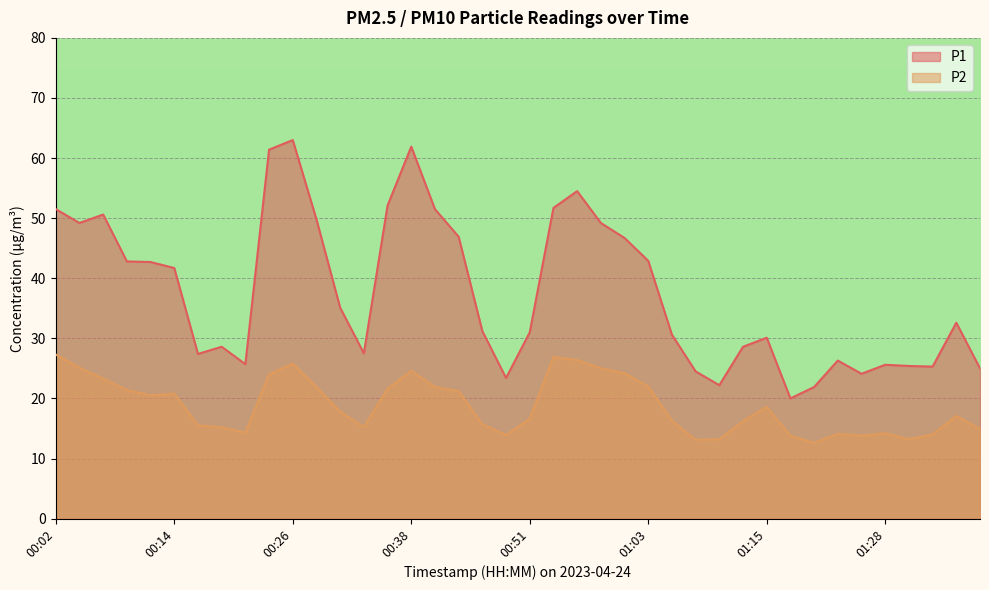

Reading left to right, list all the values displayed in this chart.

P1: 00:02=51.5	00:04=49.2	00:07=50.6	00:09=42.8	00:12=42.7	00:14=41.7	00:16=27.4	00:19=28.6	00:21=25.7	00:24=61.4	00:26=63.0	00:29=49.8	00:31=35.1	00:34=27.5	00:36=52.1	00:38=61.9	00:41=51.5	00:43=46.9	00:46=31.2	00:48=23.4	00:51=31.0	00:53=51.7	00:56=54.5	00:58=49.2	01:00=46.7	01:03=42.9	01:05=30.6	01:08=24.5	01:10=22.2	01:13=28.6	01:15=30.1	01:18=20.0	01:20=21.9	01:23=26.3	01:25=24.1	01:28=25.6	01:30=25.4	01:32=25.3	01:35=32.6	01:37=25.0
P2: 00:02=27.3	00:04=25.1	00:07=23.3	00:09=21.4	00:12=20.5	00:14=20.8	00:16=15.5	00:19=15.2	00:21=14.3	00:24=24.0	00:26=25.8	00:29=21.9	00:31=17.8	00:34=15.2	00:36=21.6	00:38=24.6	00:41=21.9	00:43=21.2	00:46=15.7	00:48=13.9	00:51=16.6	00:53=26.9	00:56=26.4	00:58=25.0	01:00=24.2	01:03=22.0	01:05=16.3	01:08=13.1	01:10=13.2	01:13=16.2	01:15=18.6	01:18=13.8	01:20=12.6	01:23=14.1	01:25=13.8	01:28=14.2	01:30=13.2	01:32=14.0	01:35=17.1	01:37=14.9